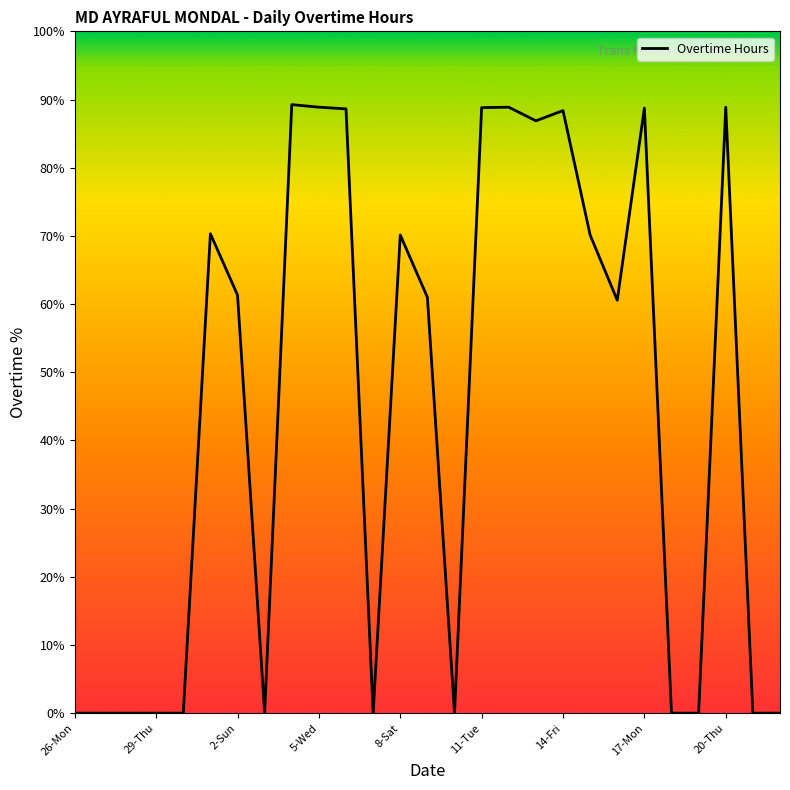

Reading left to right, what are all the values shown in this chart?

0.0	0.0	0.0	0.0	0.0	70.3	61.3	0.0	89.2	88.9	88.6	0.0	70.1	61.0	0.0	88.8	88.9	86.9	88.4	70.1	60.6	88.8	0.0	0.0	88.9	0.0	0.0